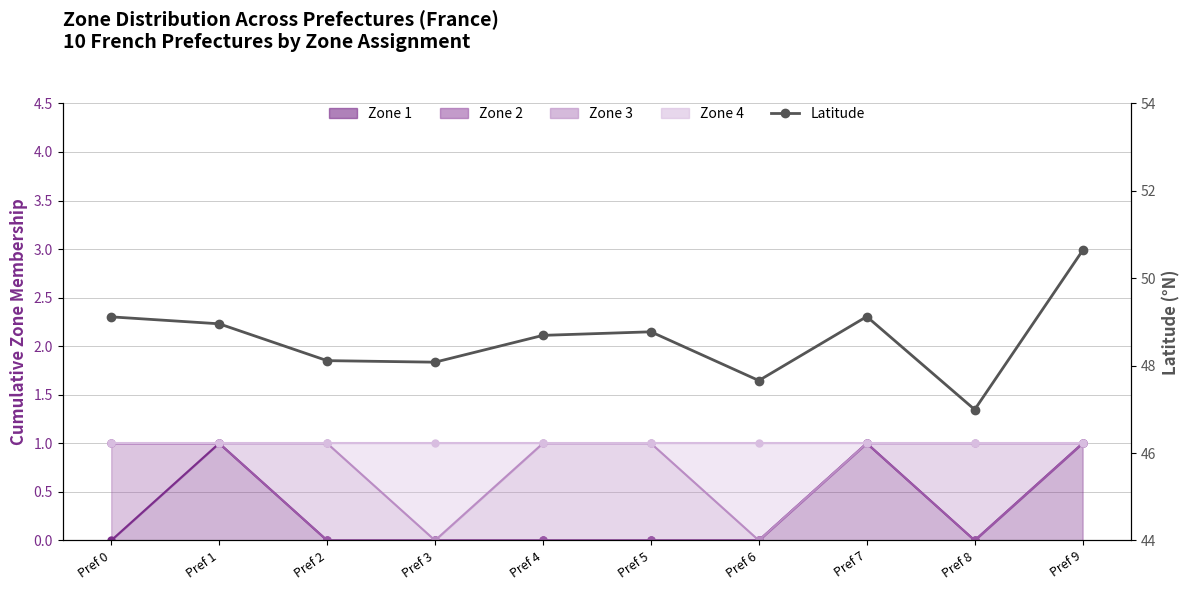

List the labels in order of value, smallest first.

Pref 8, Pref 6, Pref 3, Pref 2, Pref 4, Pref 5, Pref 1, Pref 0, Pref 7, Pref 9